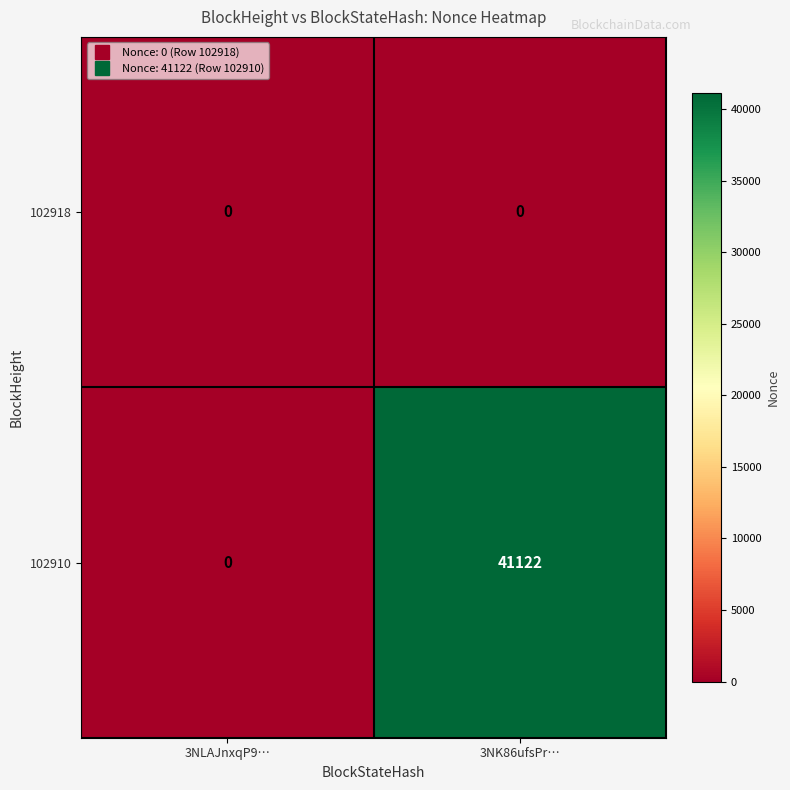

What is the maximum value shown in the chart?

41122